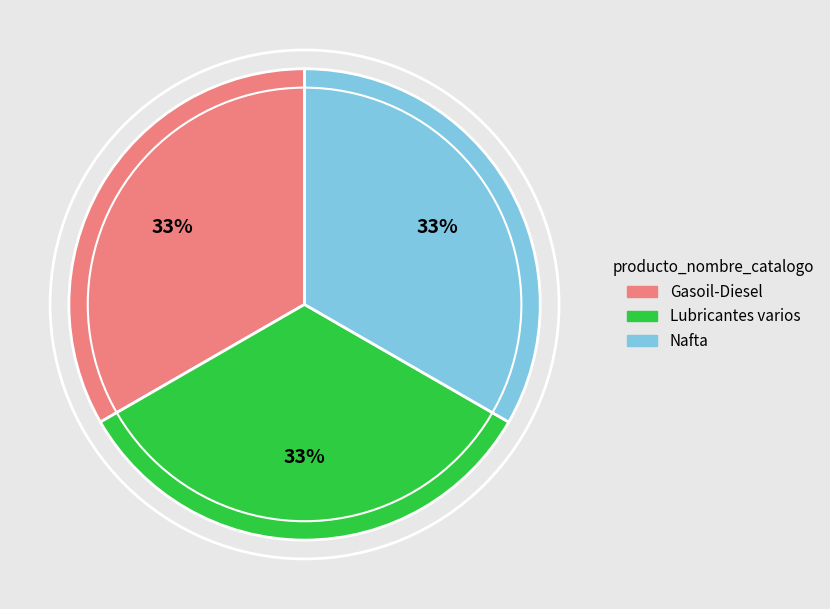

To the nearest percent, what is the combined percentage of Lubricantes varios and Nafta?

67%